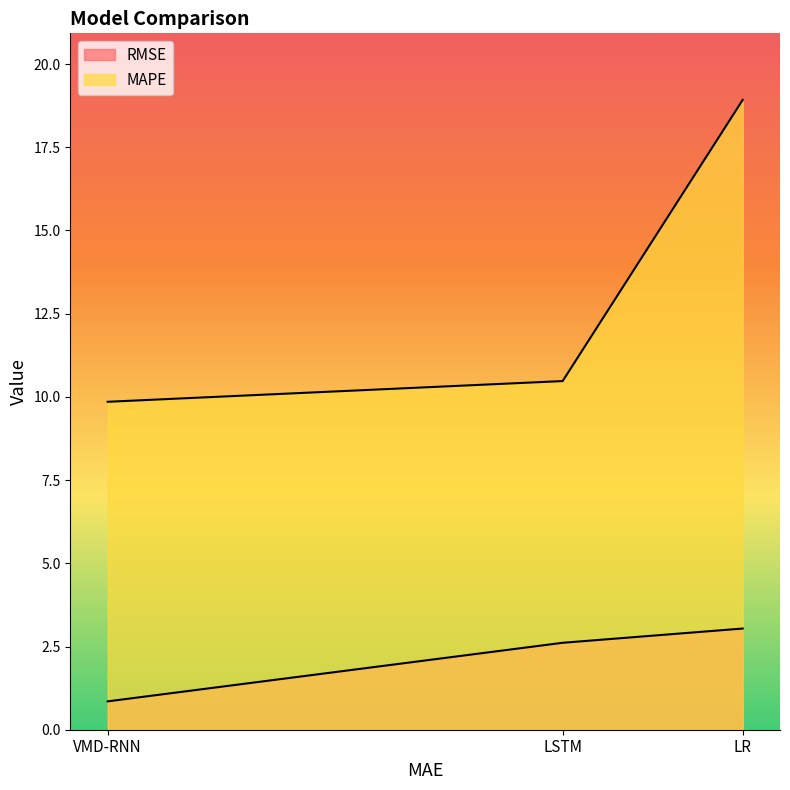

What is the difference between the maximum and minimum values in the MAPE series?

9.1